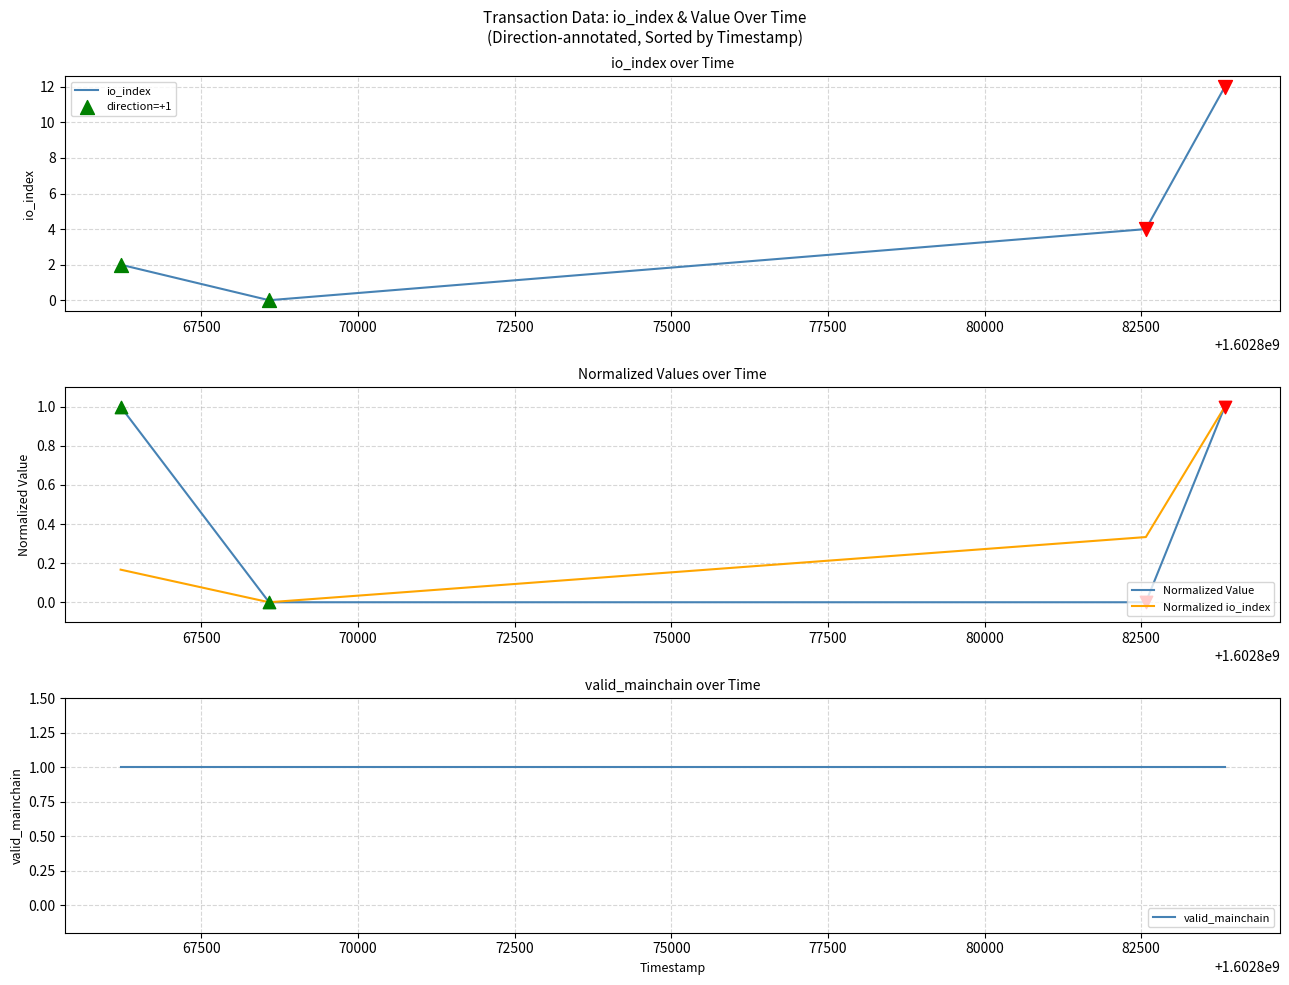

What is the highest value of the Normalized Value series?

1.0